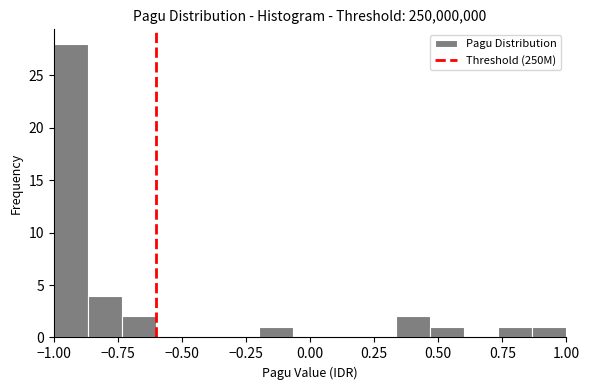

Around what value on the x-axis is the tallest bar? Give the approximate position of its centre, as read against the axis.

-0.95